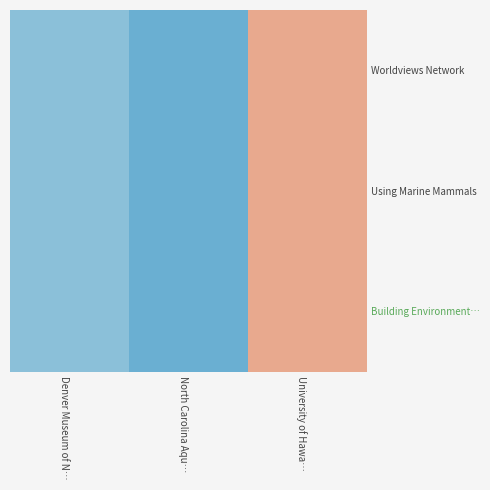

Between Denver Museum of N… and University of Hawa…, which series saw the biggest shift?

Worldviews Network